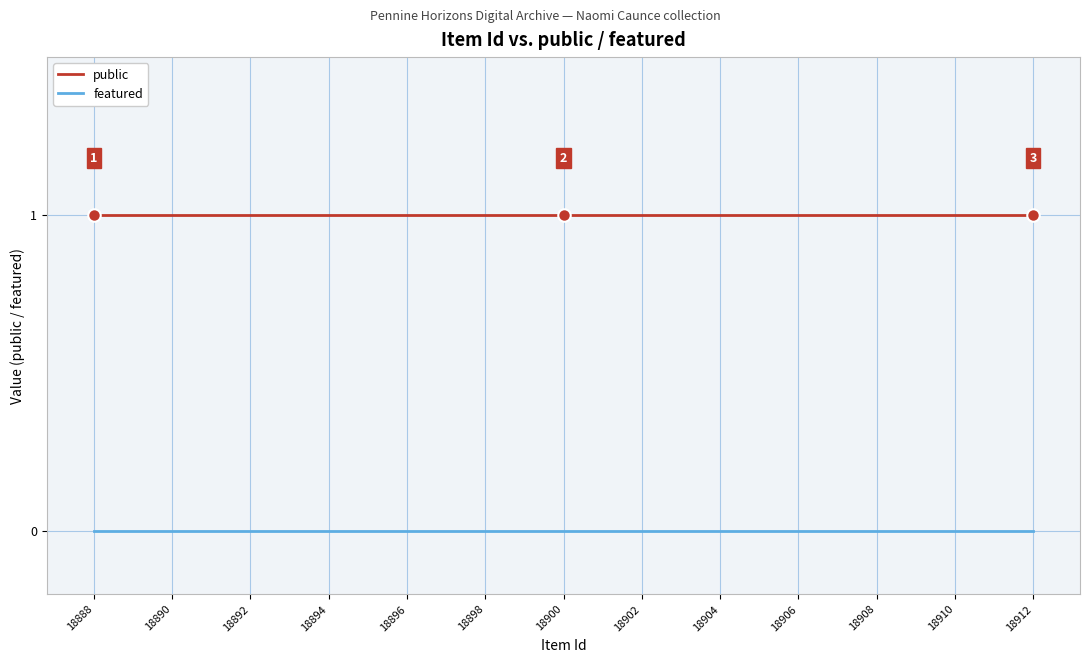

List the series in order of their overall mean, highest first.

public, featured